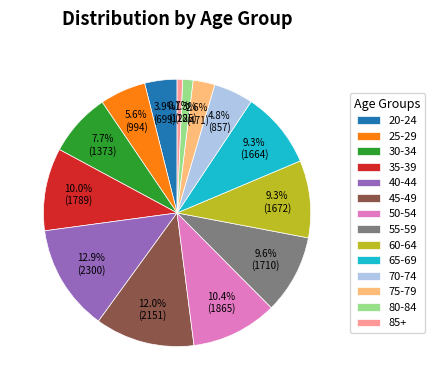

Which has a higher value, 40-44 or 20-24?

40-44